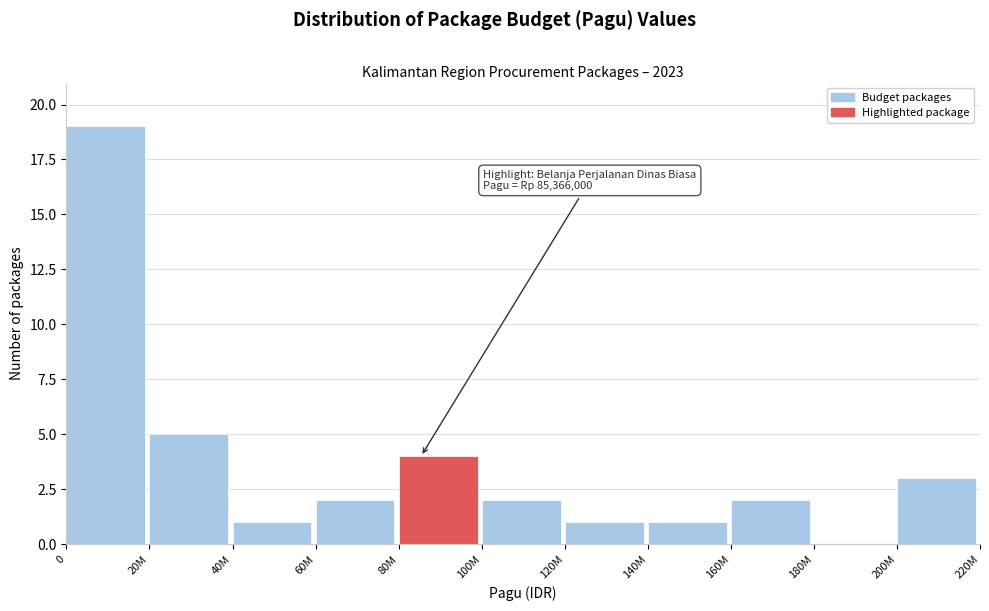

Reading left to right, list all the values displayed in this chart.

0=19	20M=5	40M=1	60M=2	80M=4	100M=2	120M=1	140M=1	160M=2	180M=0	200M=3